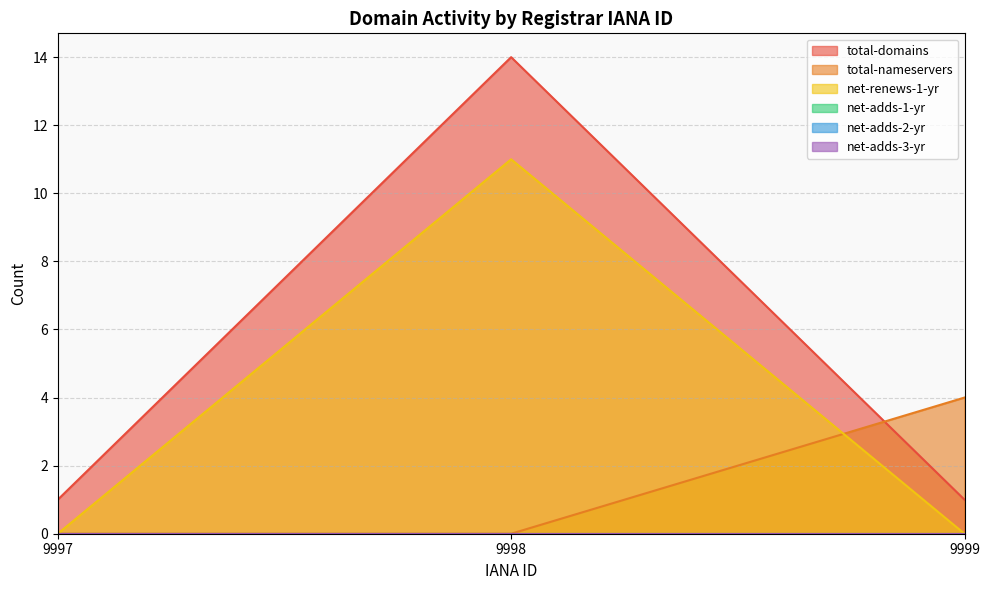

Is it true that total-domains equals 5 at 9998?

False